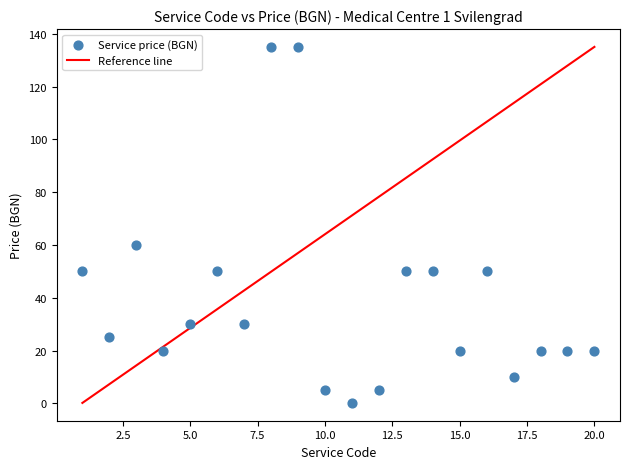

What Y value in the scatter plot is closest to 67?

60.0